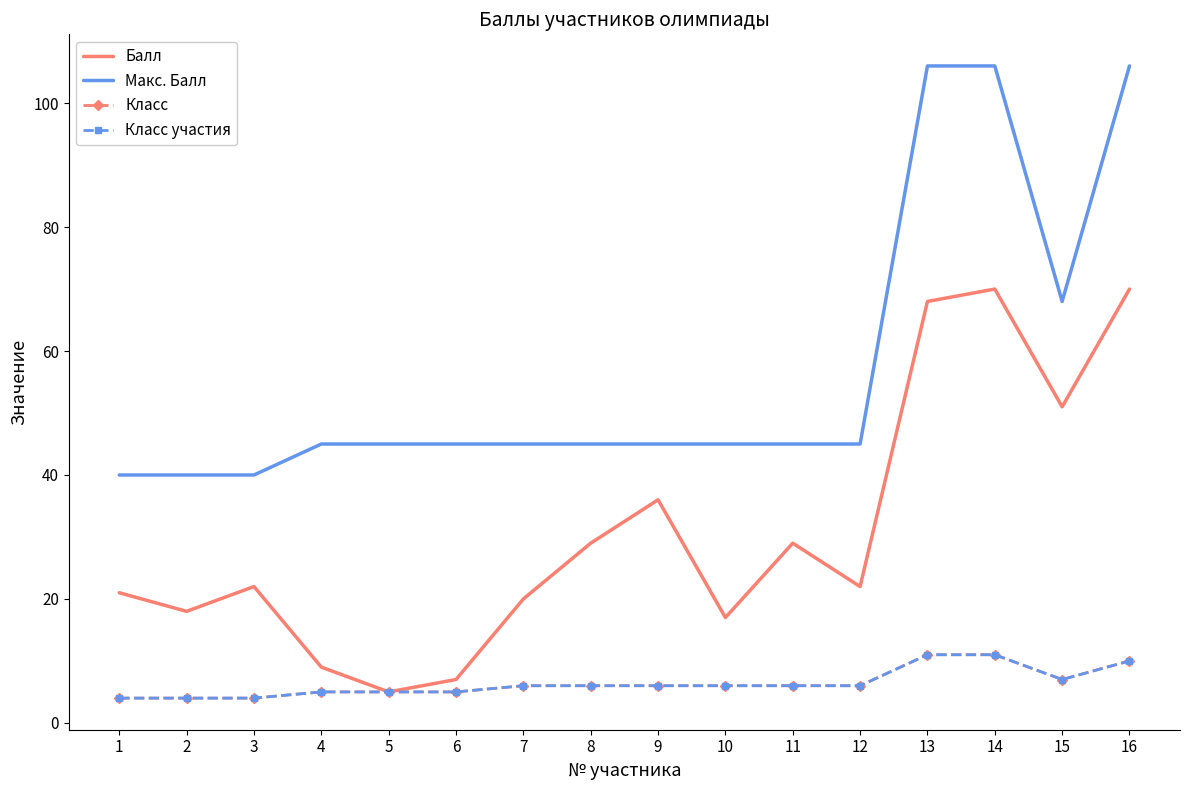

What is the total value across all series at 3?

70